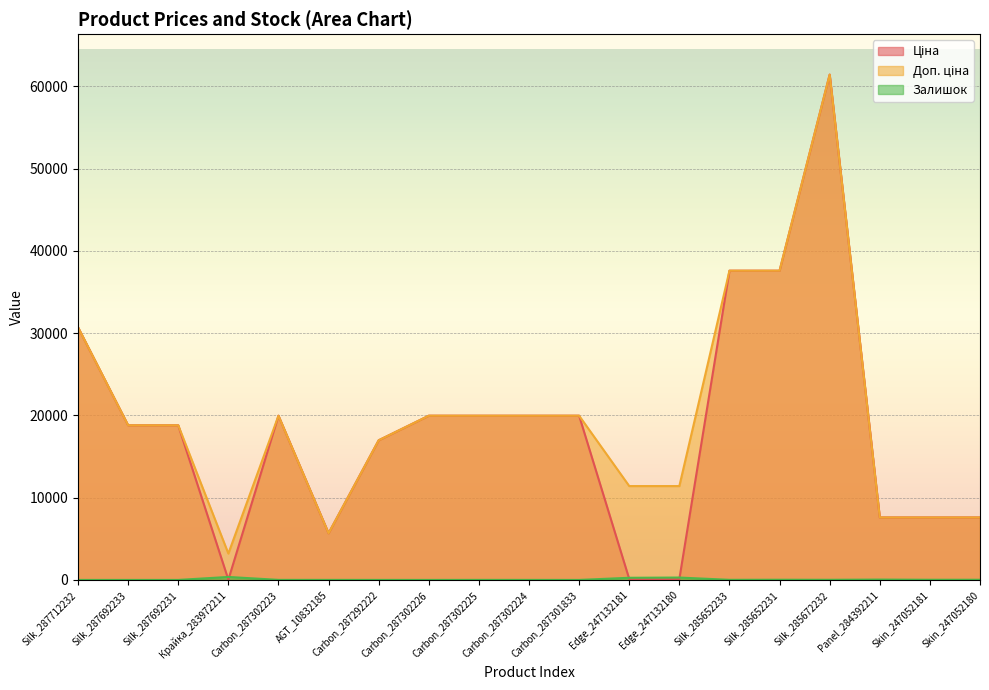

What are all the series names shown in the legend?

Ціна, Доп. ціна, Залишок